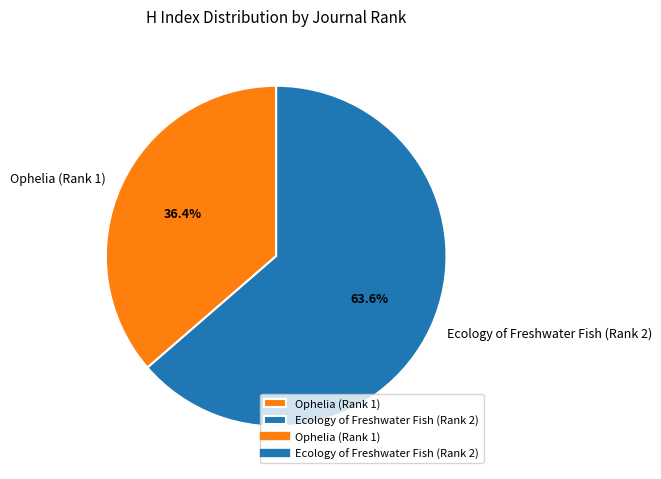

Does any single category account for the majority?

Yes